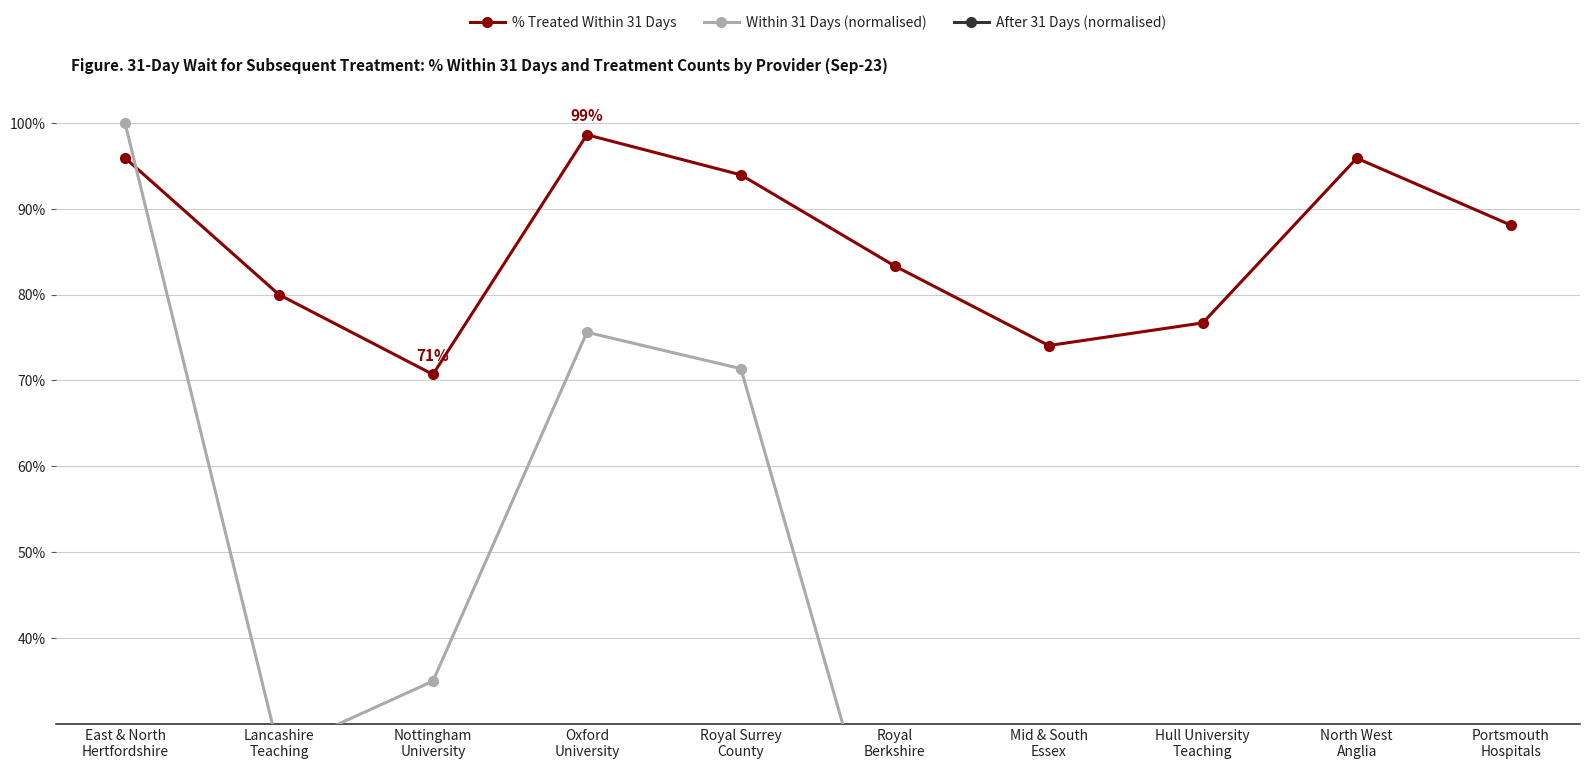

Which series has the largest total across all categories?

% Treated Within 31 Days